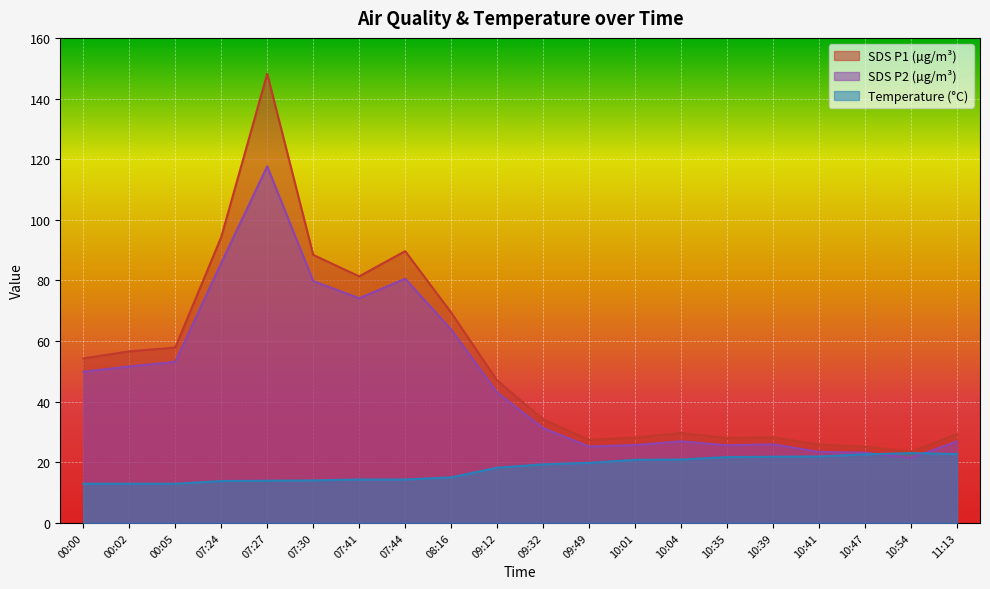

Which series has the largest total across all categories?

SDS P1 (µg/m³)